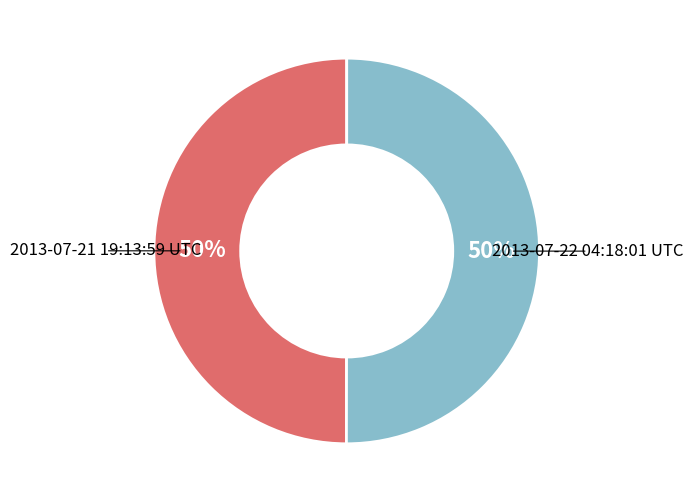

How many segments does this pie chart have?

2